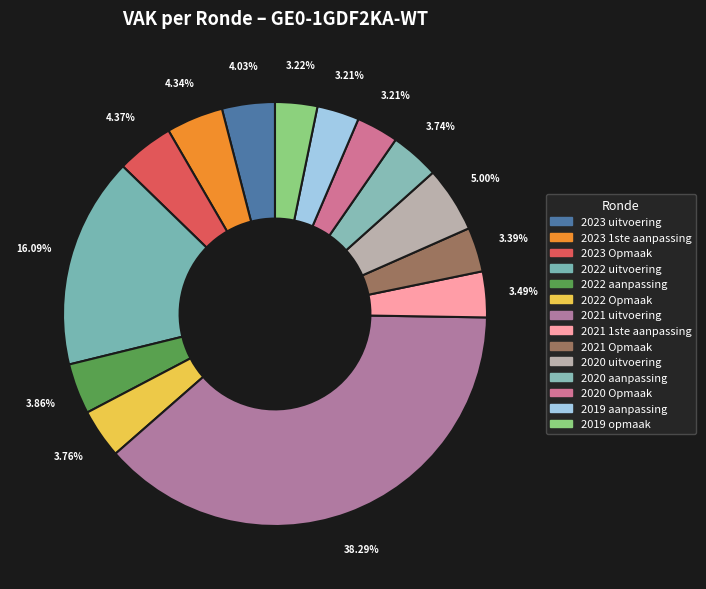

How many segments does this pie chart have?

14